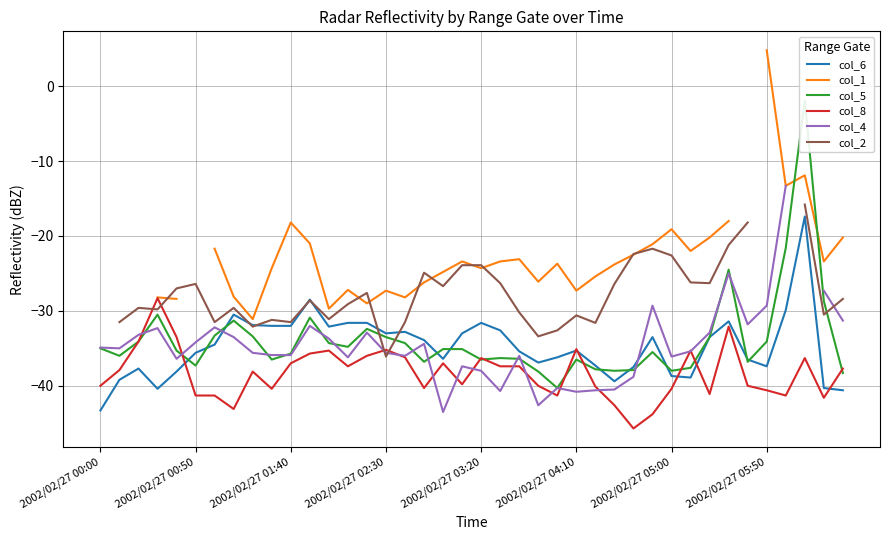

The col_2 series shows -14.0 at 28. True or false?

False